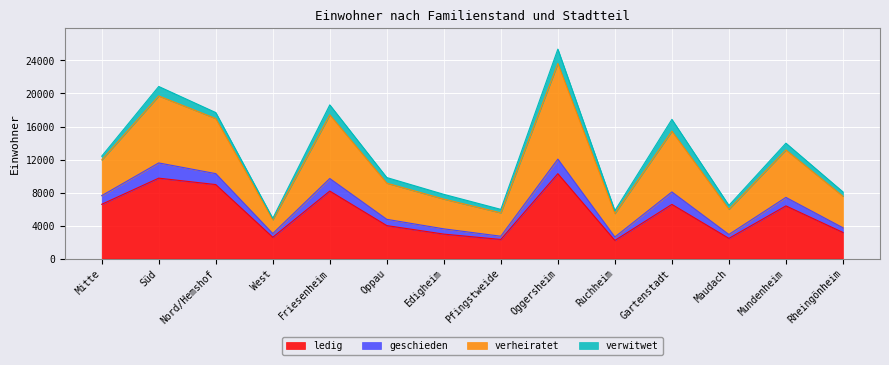

At which category is the sum across all series the highest?

Oggersheim